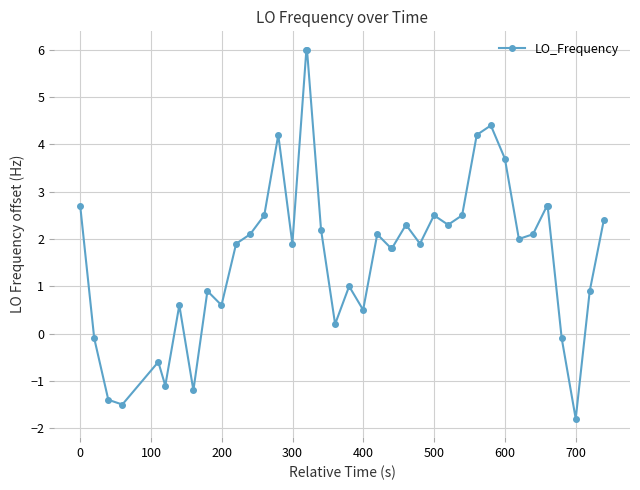

What is the value of the 9th point from the left?

0.9